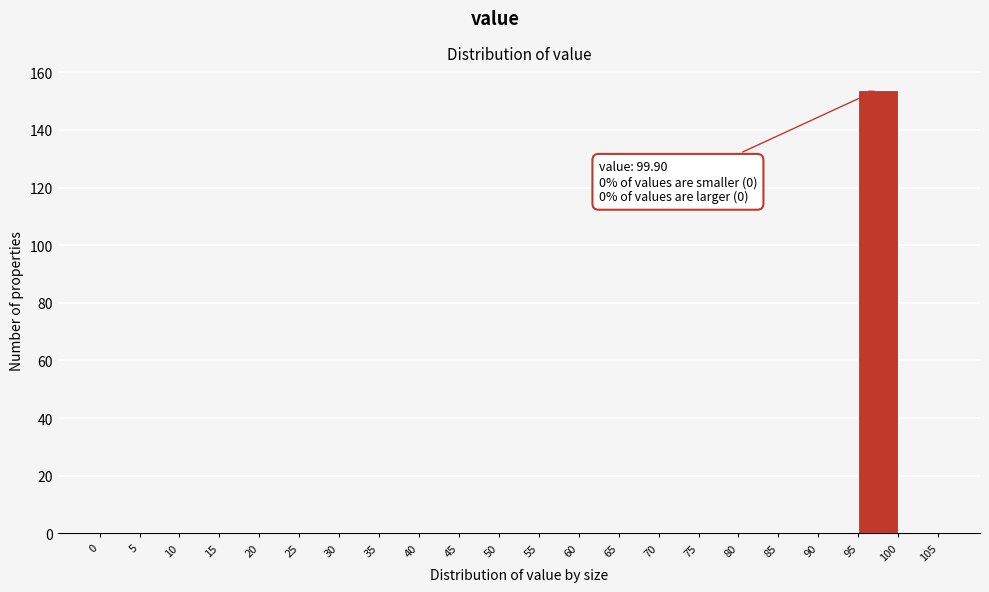

Which range on the x-axis has the tallest bar?

95 to 100